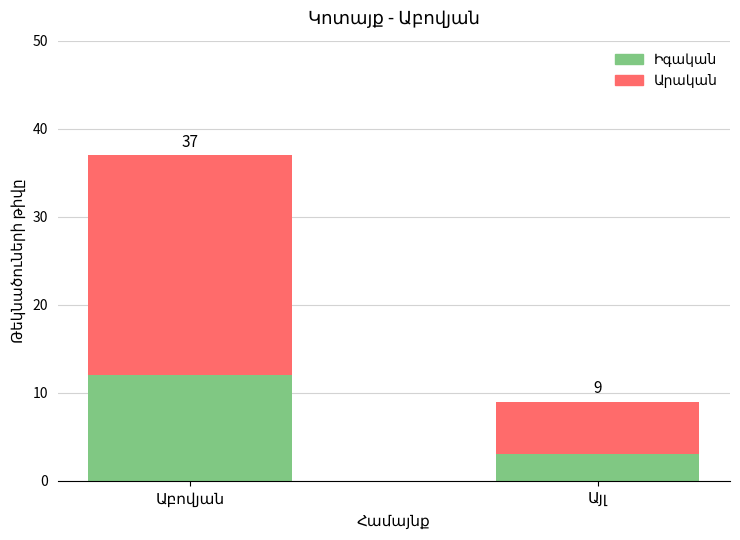

How many bars are there in total?

2